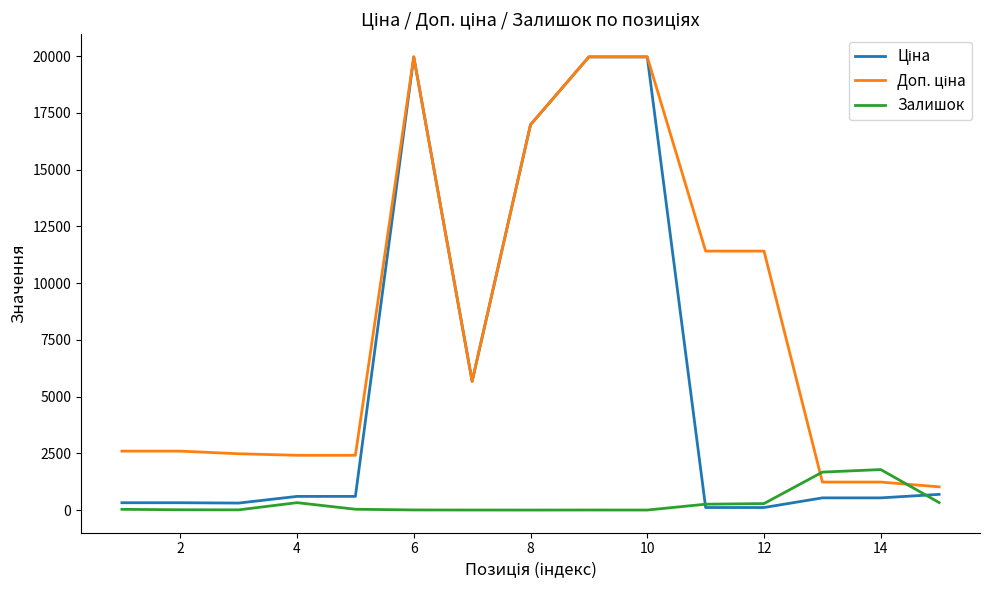

What is the greatest value displayed?

19964.2